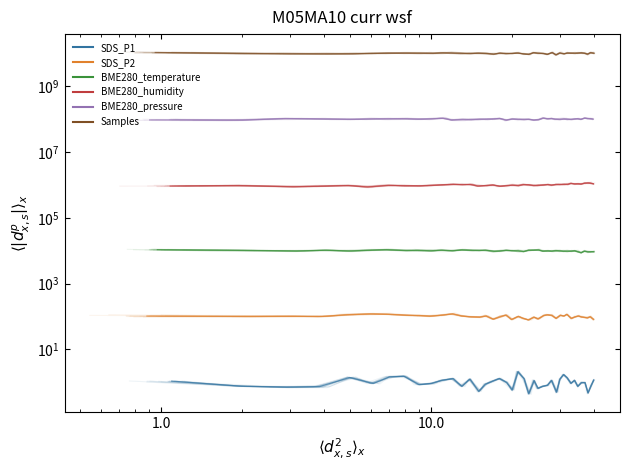

What is the difference between the maximum and minimum values in the SDS_P1 series?

1.7